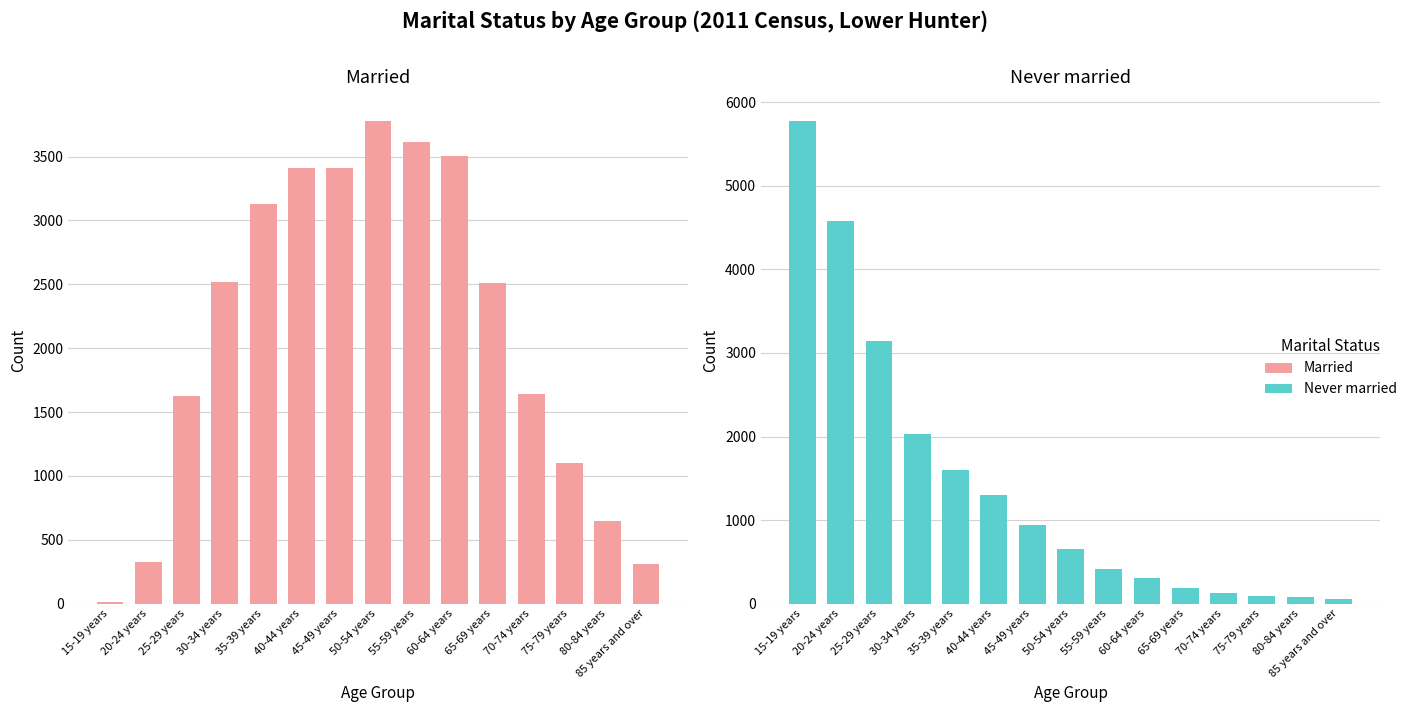

What is the difference between the Married values at 15-19 years and 40-44 years?

3396